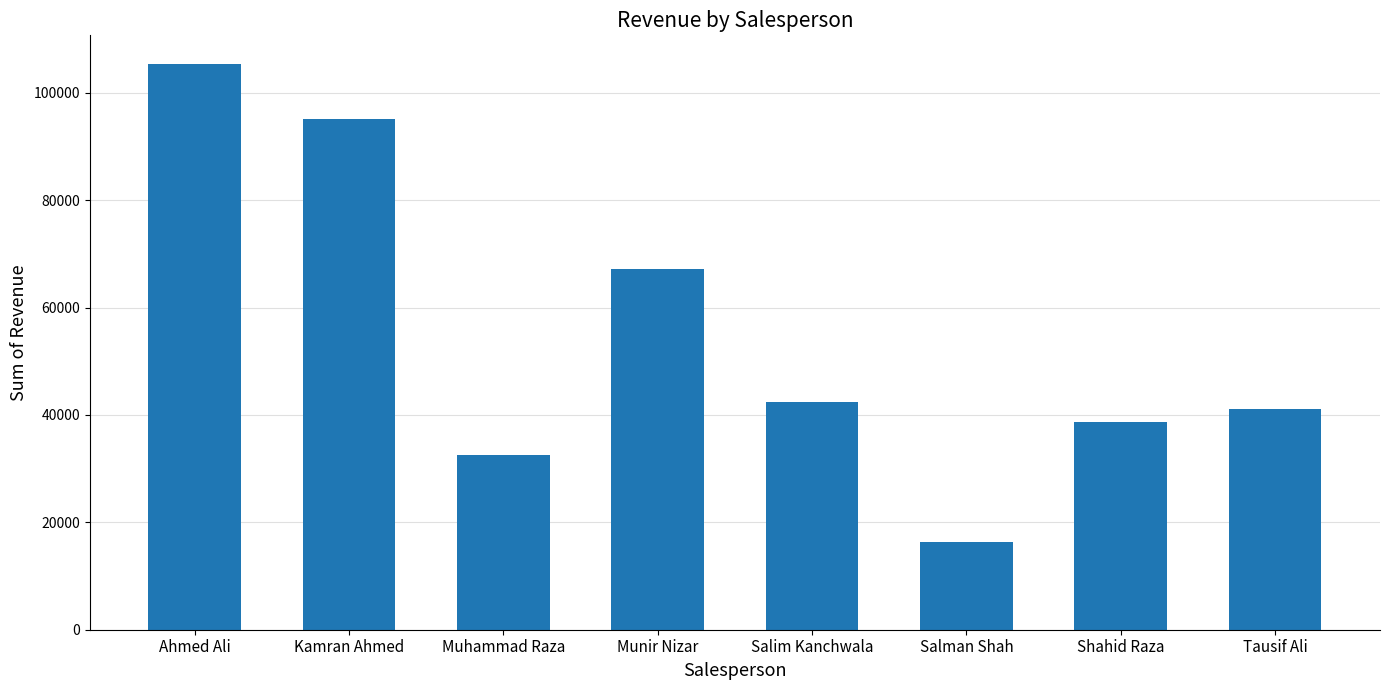

What is the change in value from Salman Shah to Tausif Ali?

+24744.5